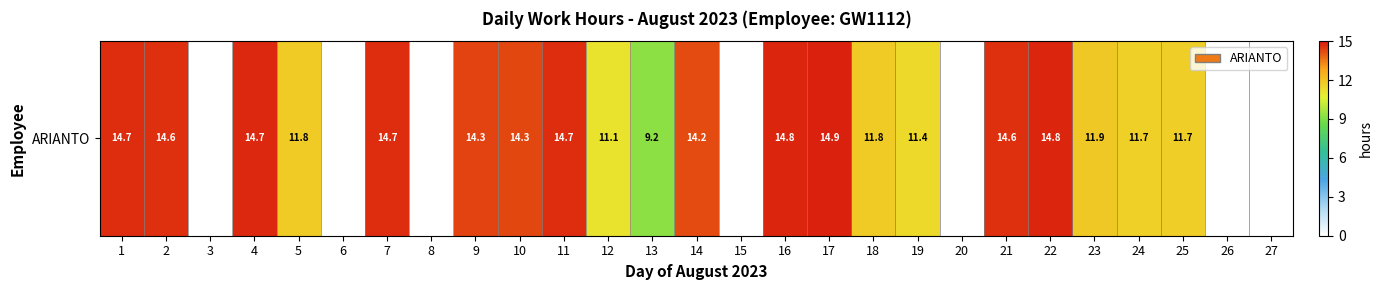

True or false: the data shows 9.2 at 13.

True